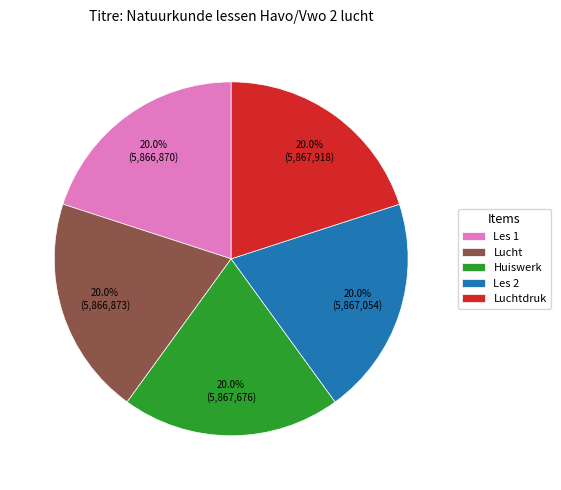

Is it true that Lucht is 30% of the pie?

False